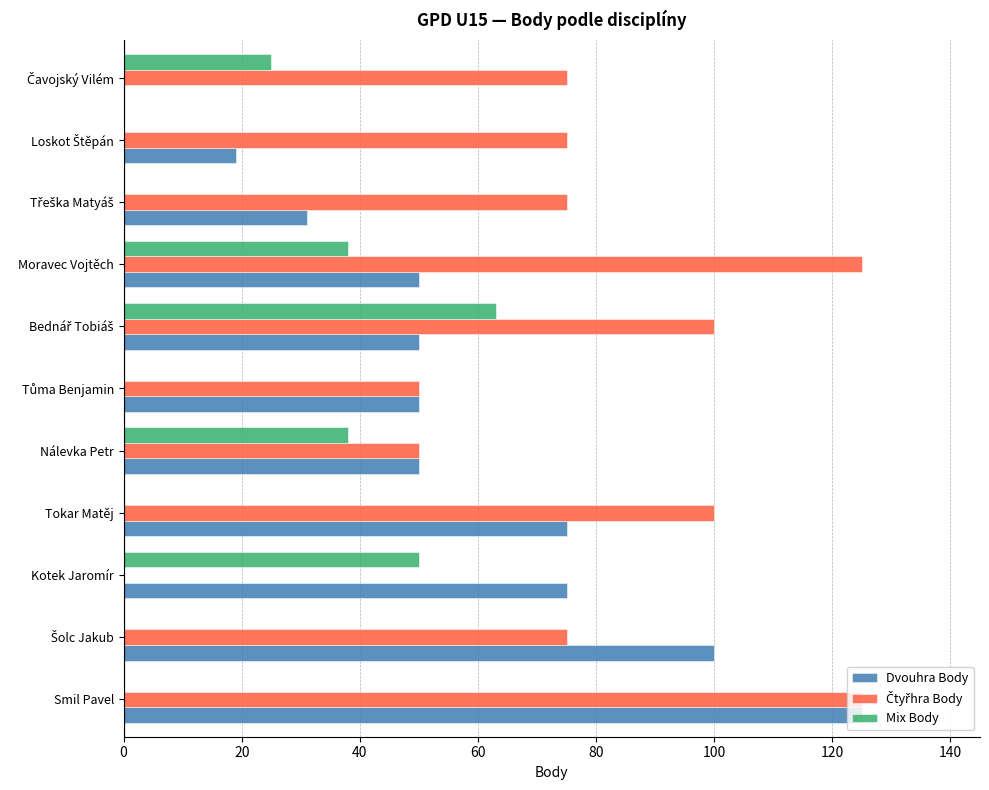

What is the maximum value shown in the chart?

125